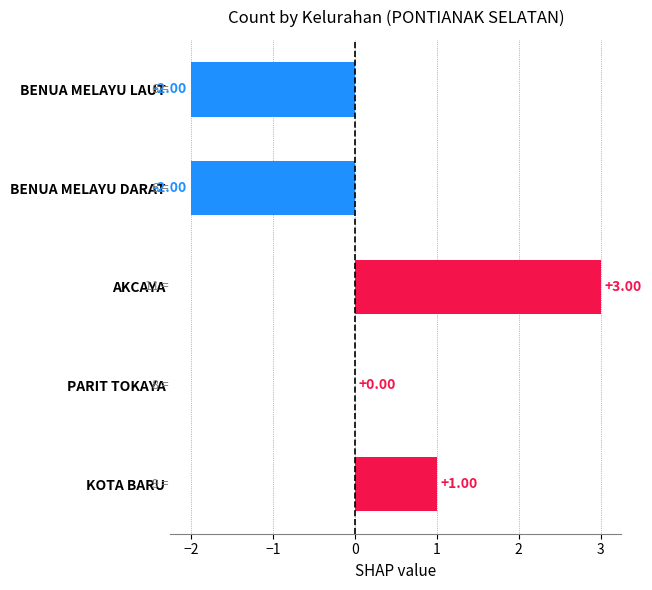

What is the sum of the values at AKCAYA and PARIT TOKAYA?

3